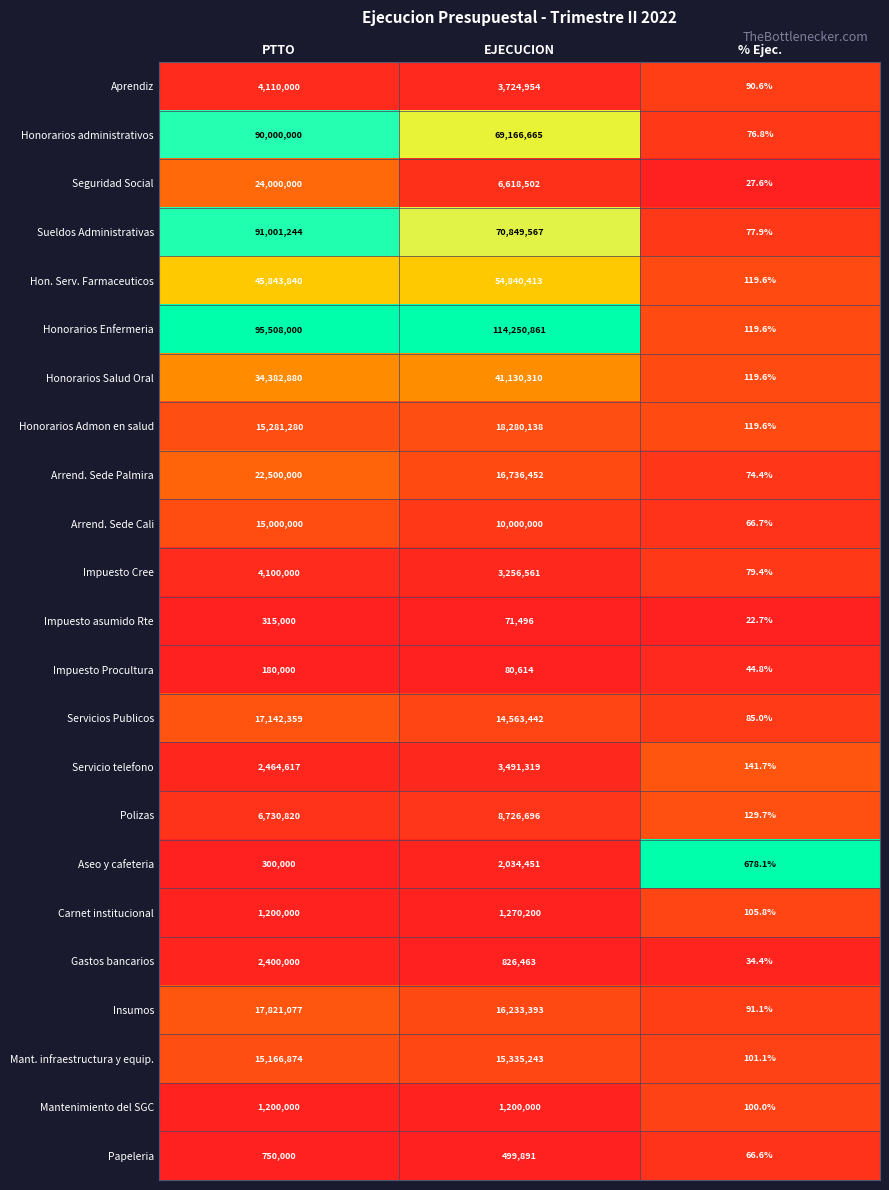

At which label is Seguridad Social closest to 12000013?

EJECUCION